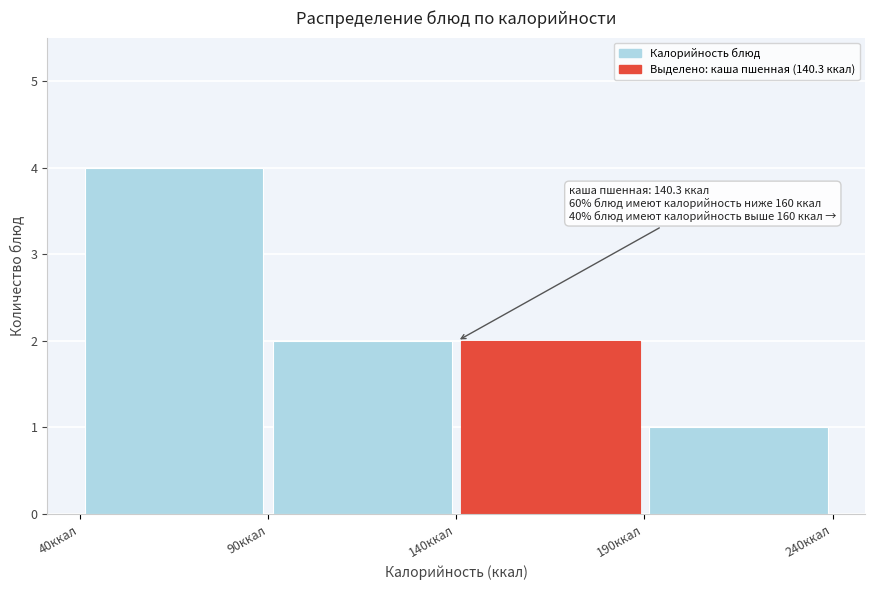

Which range on the x-axis has the tallest bar?

40 to 90